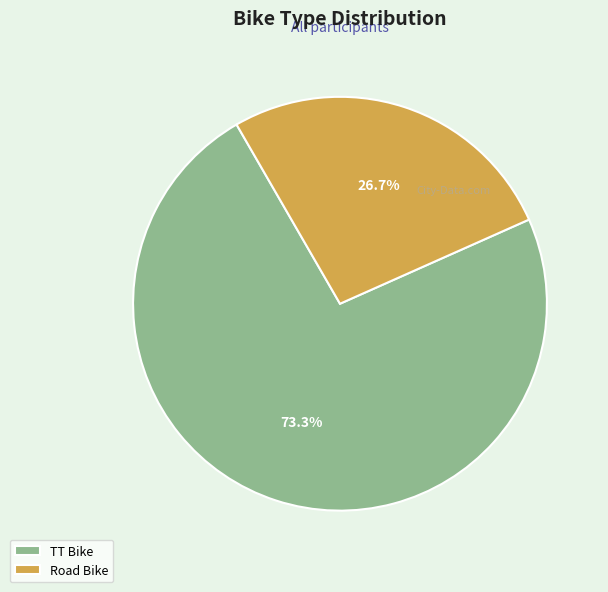

To the nearest percent, what is the difference between the largest and smallest slice percentages?

47%